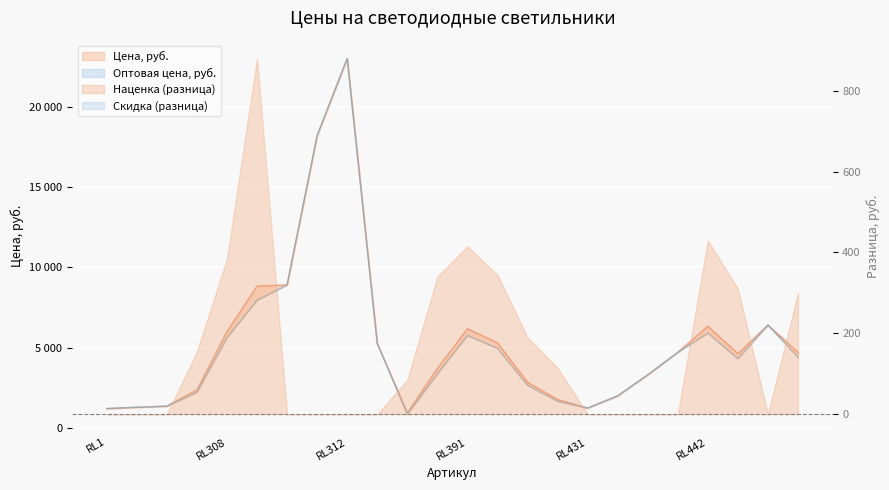

Where is the first local maximum for Цена, руб.?

RL312